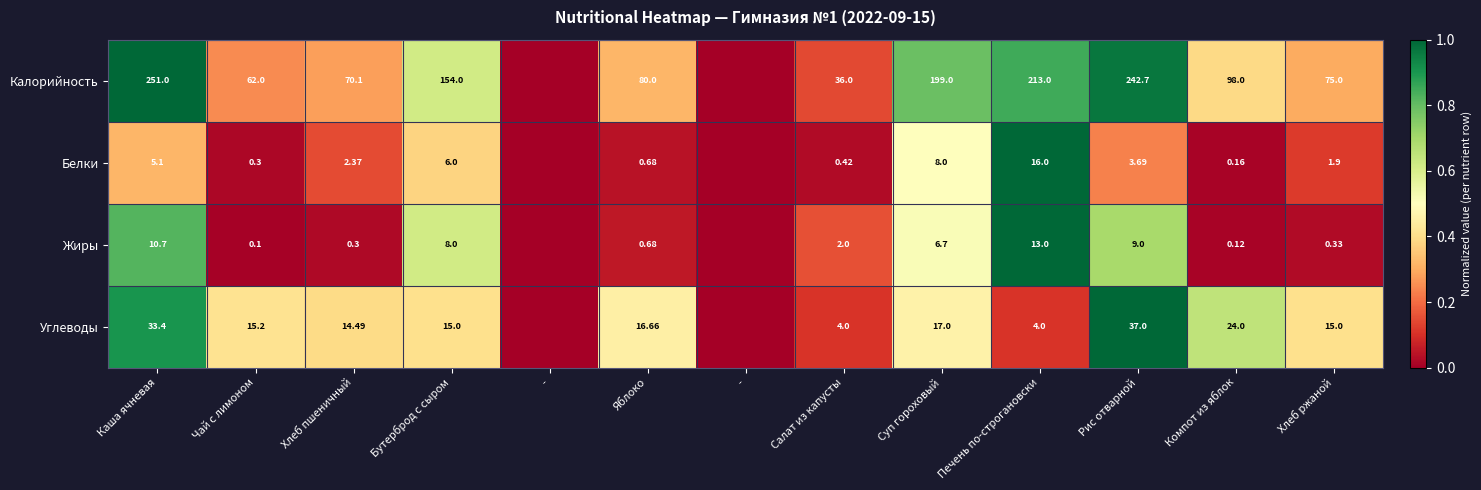

List the labels in order of Жиры value, smallest first.

-, -, Чай с лимоном, Компот из яблок, Хлеб пшеничный, Хлеб ржаной, Яблоко, Салат из капусты, Суп гороховый, Бутерброд с сыром, Рис отварной, Каша ячневая, Печень по-строгановски